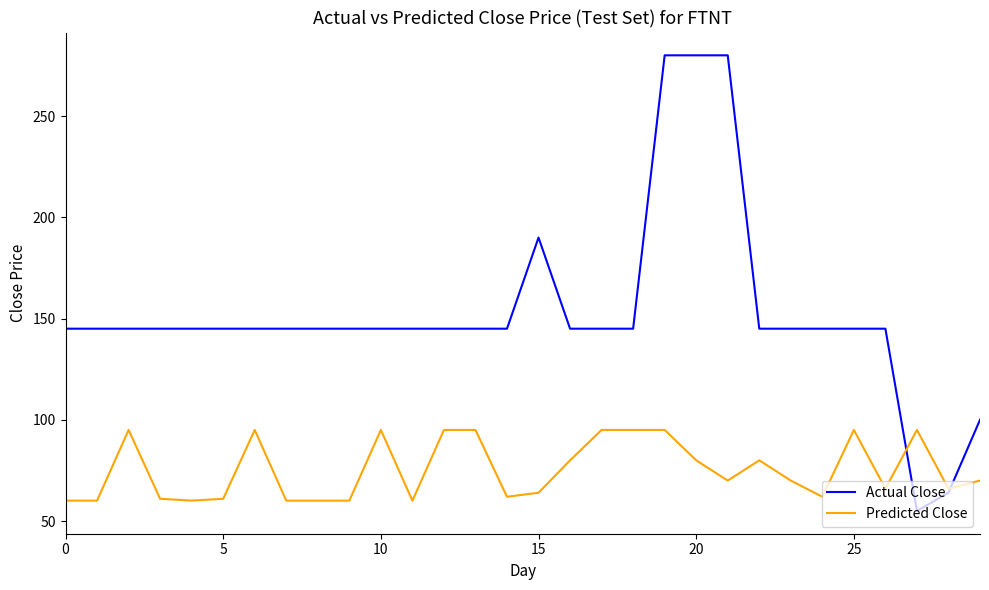

Which series has the largest range (max minus min)?

Actual Close